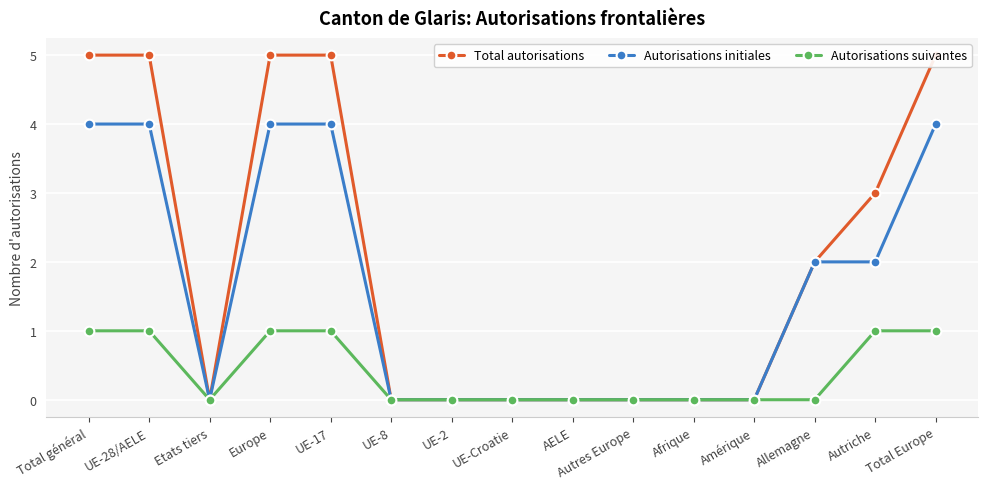

Which series has the largest total across all categories?

Total autorisations